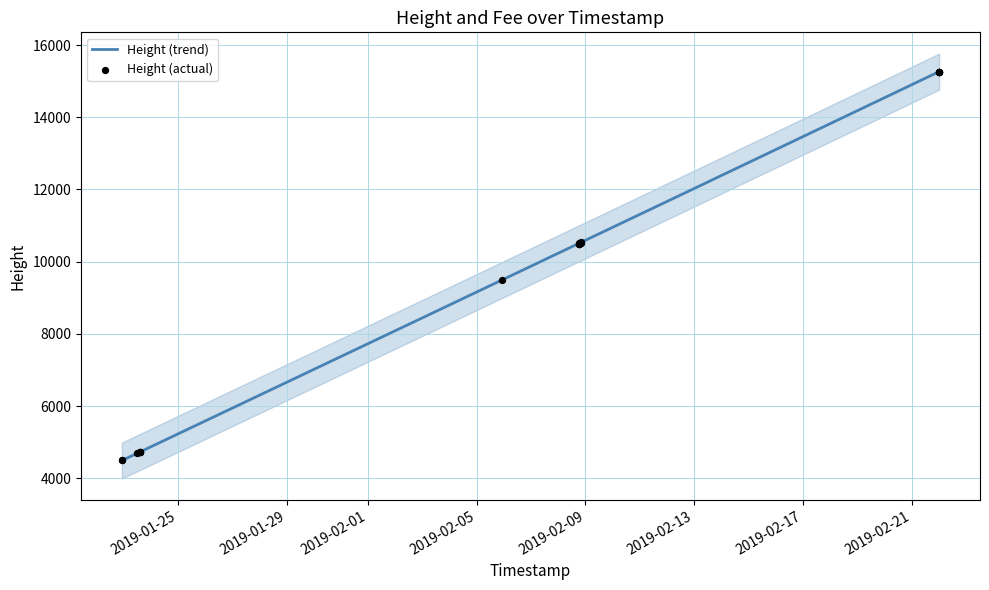

At which category is the sum across all series the highest?

2019-02-22 00:18:25